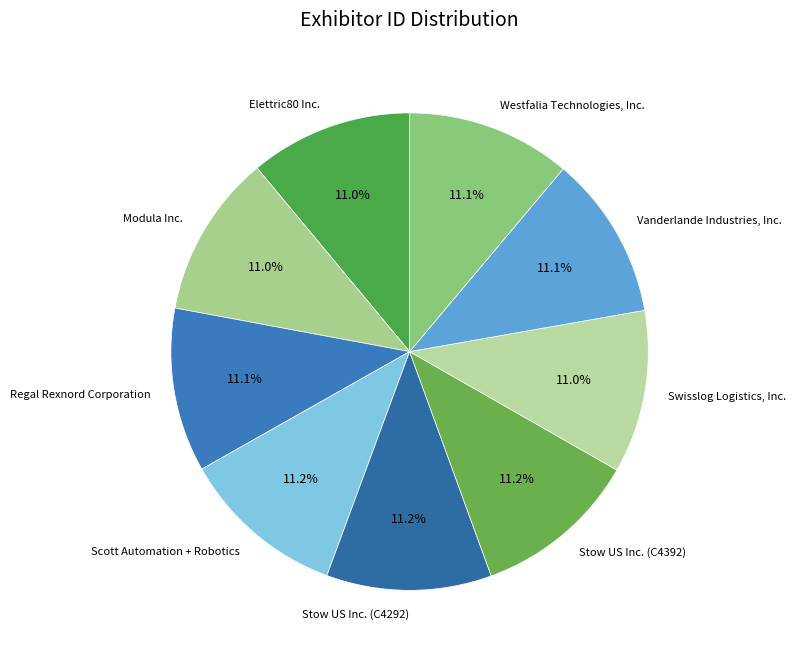

To the nearest percent, what portion does Regal Rexnord Corporation represent?

11%